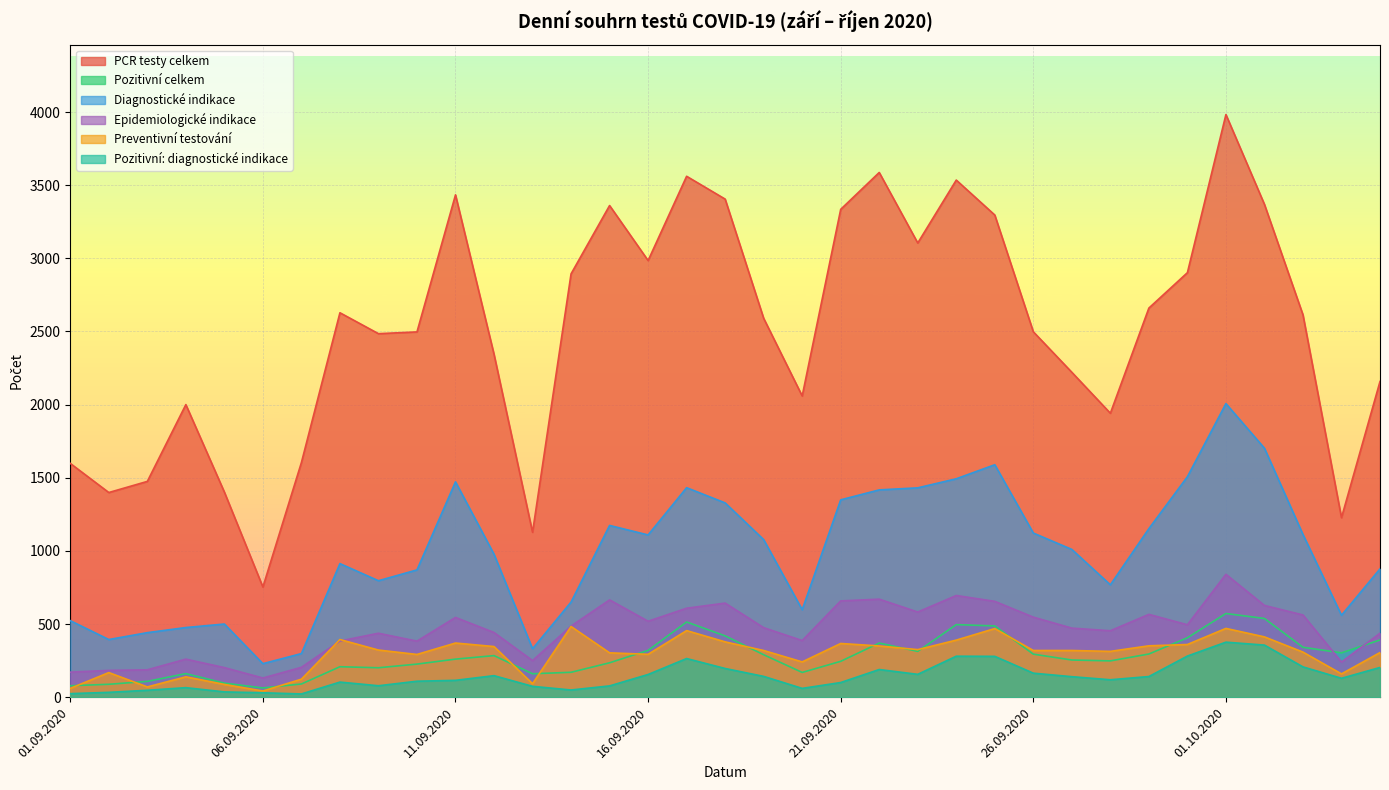

The value of Epidemiologické indikace at 23.09.2020 is 582. True or false?

True